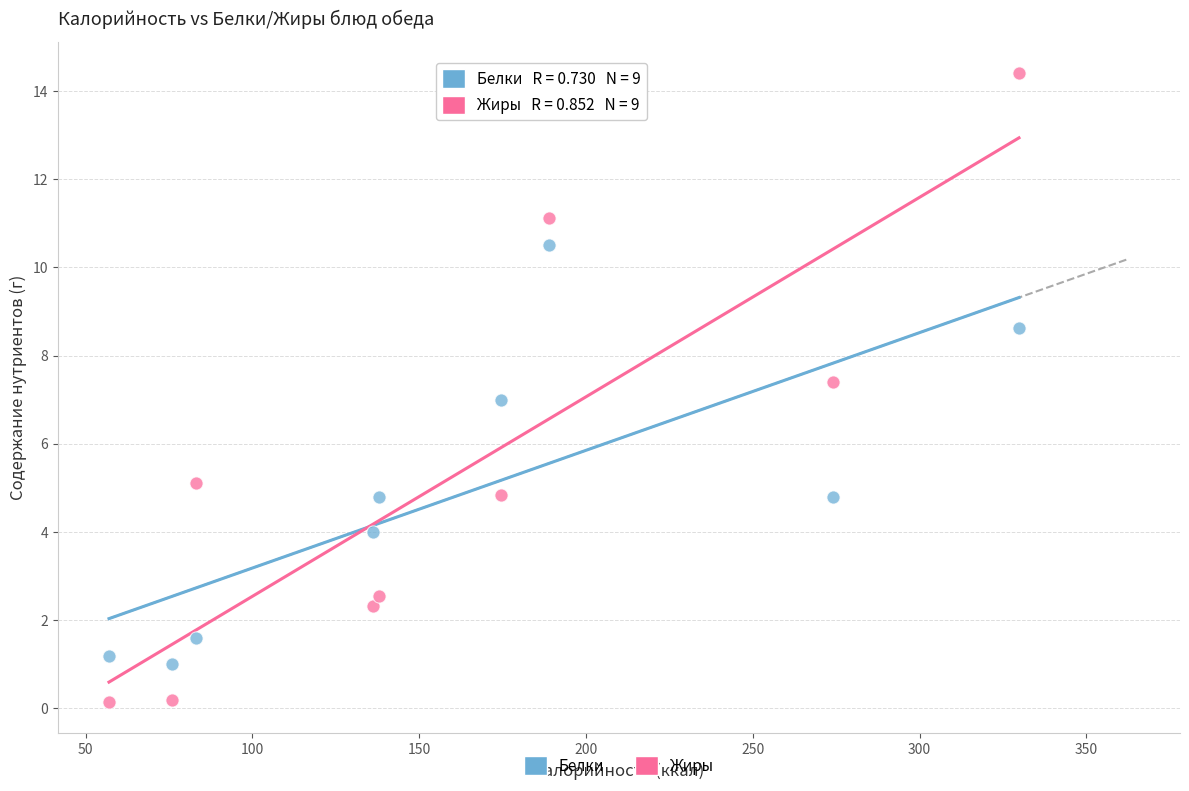

Which series reaches the minimum Y coordinate?

Жиры